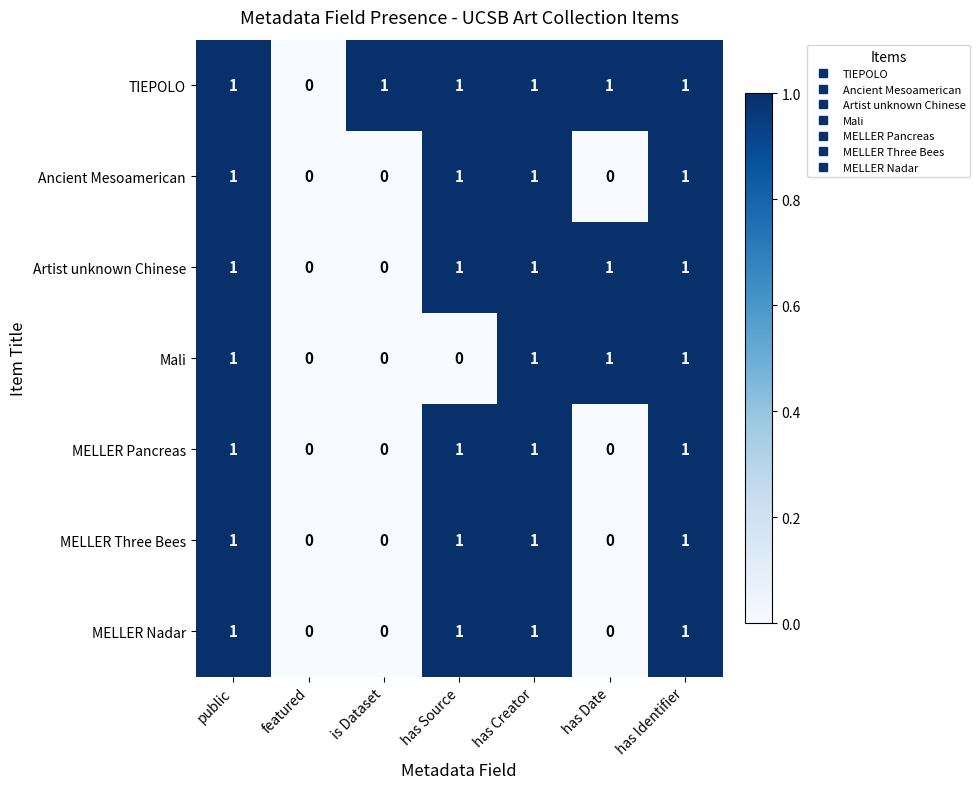

Which series has the largest total across all categories?

TIEPOLO